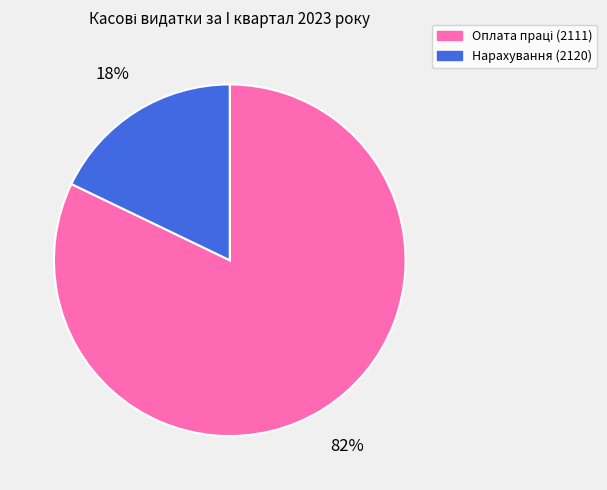

What is the smallest slice in the pie chart?

Нарахування (2120)